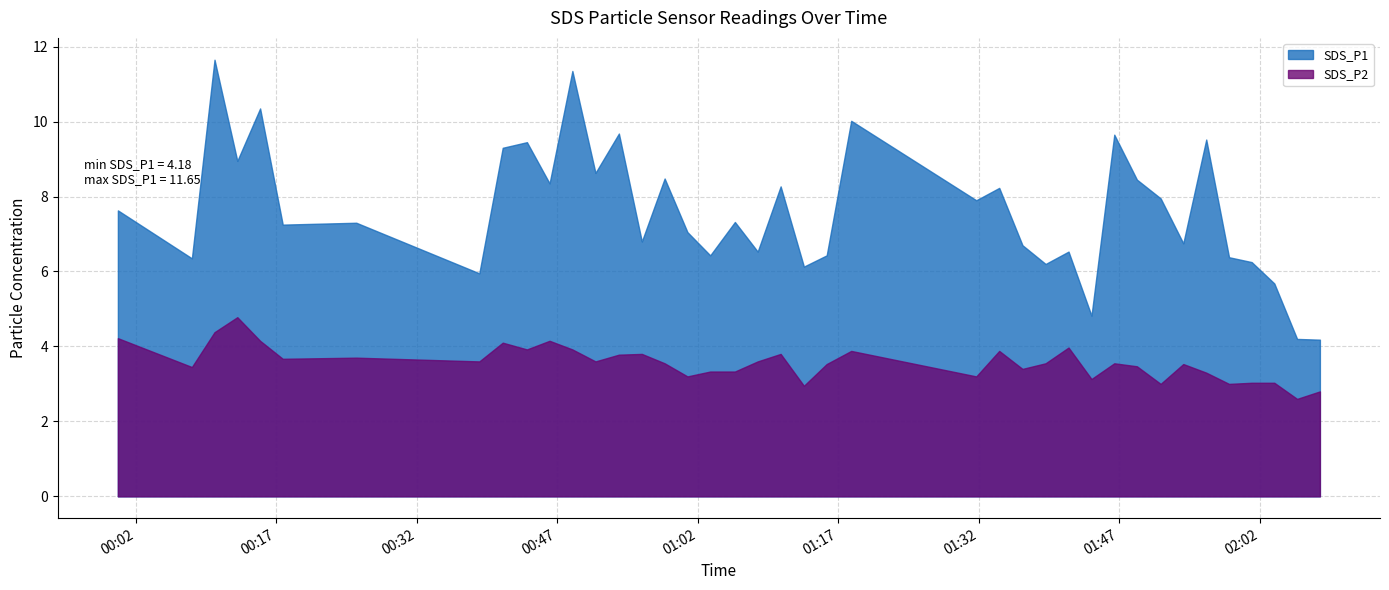

The SDS_P2 series shows 1.7 at 2022/01/26 02:06:00. True or false?

False